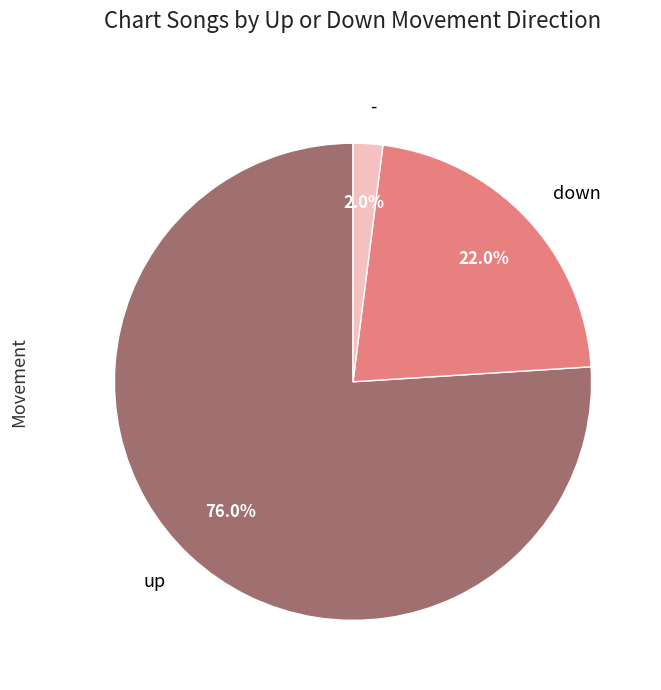

Between - and up, which is larger?

up